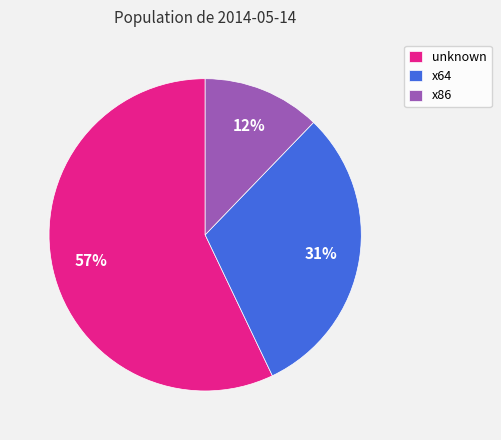

Is it true that unknown is 57% of the pie?

True